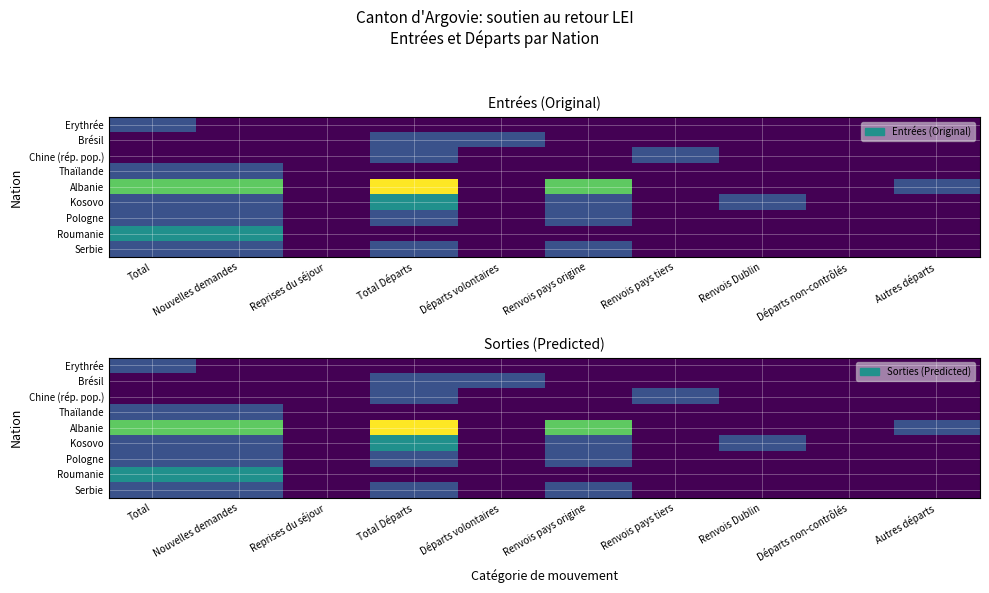

At Départs volontaires, list the series in order from smallest to largest.

Erythrée, Chine (rép. pop.), Thaïlande, Albanie, Kosovo, Pologne, Roumanie, Serbie, Brésil